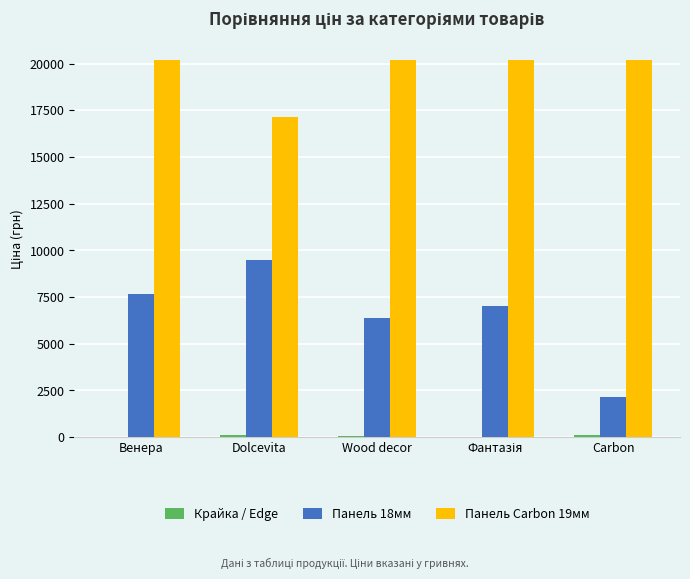

What is the approximate value of Панель 18мм at Carbon?

2131.8